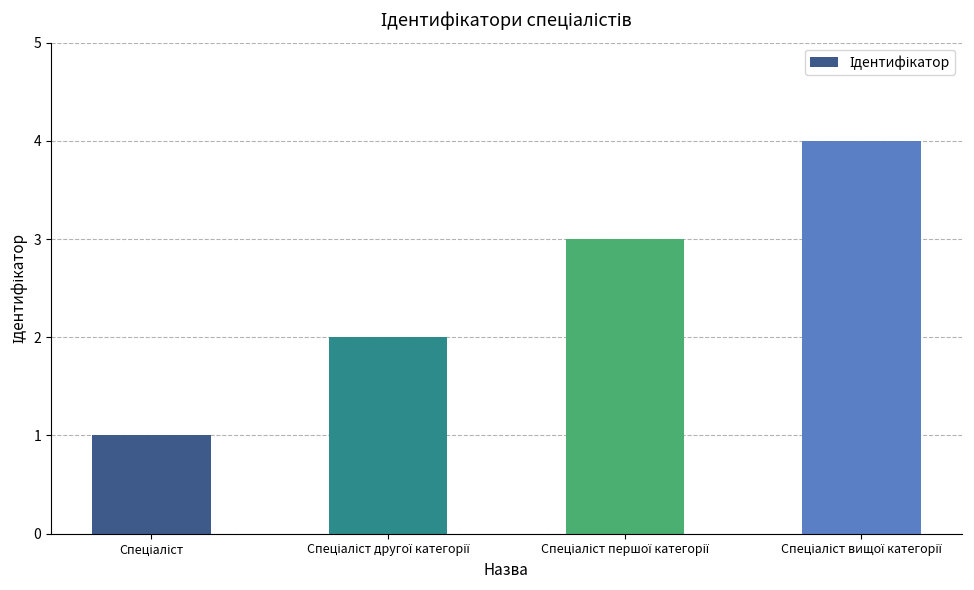

What is the maximum value shown in the chart?

4